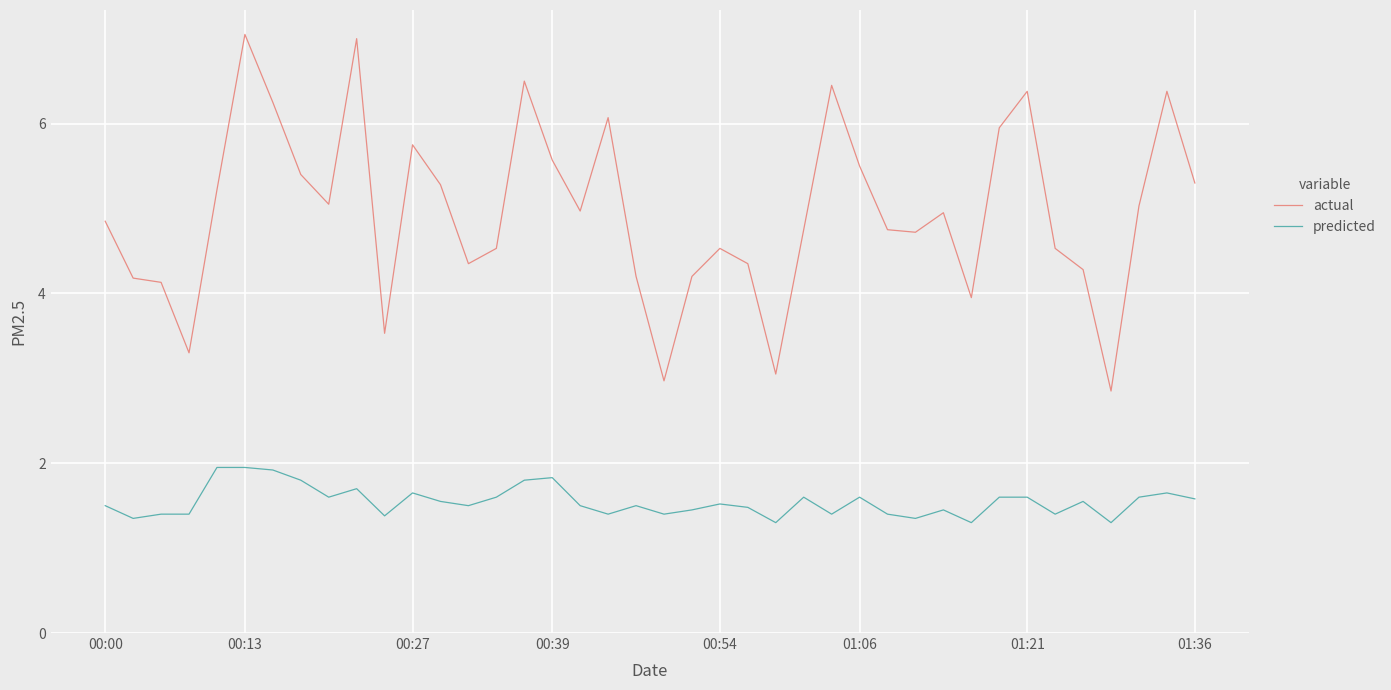

True or false: predicted has more than 0 interior local peaks.

True